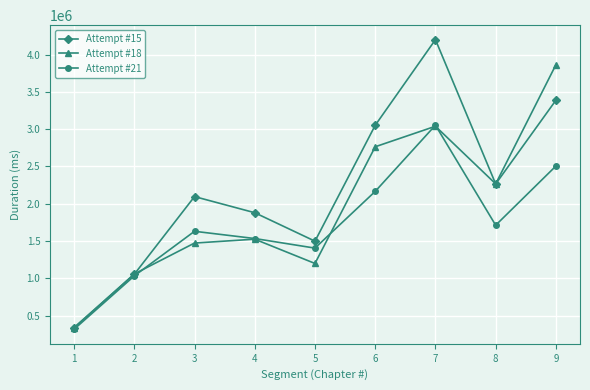

Which series ends up on top after the final intersection of Attempt #18 and Attempt #15?

Attempt #18